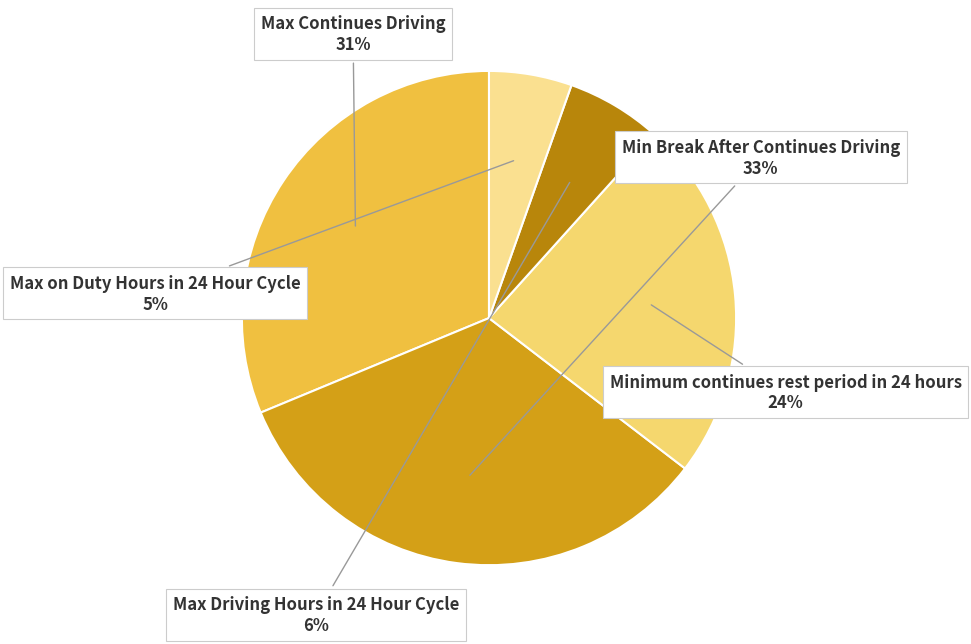

Rank the categories by value from lowest to highest.

Max on Duty Hours in 24 Hour Cycle, Max Driving Hours in 24 Hour Cycle, Minimum continues rest period in 24 hours, Max Continues Driving, Min Break After Continues Driving